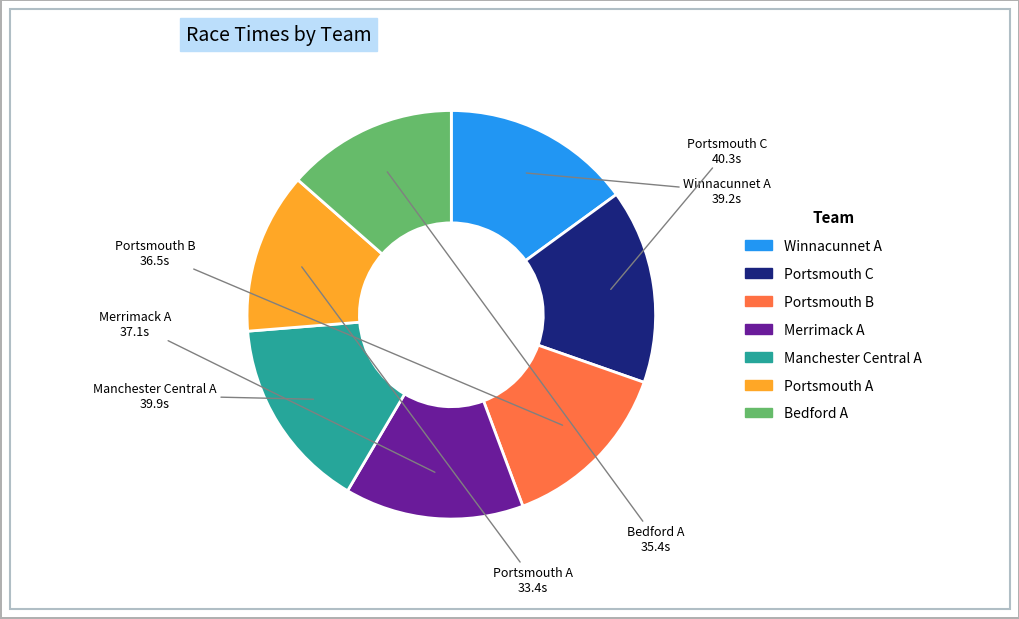

Which slice is the smallest?

Portsmouth A